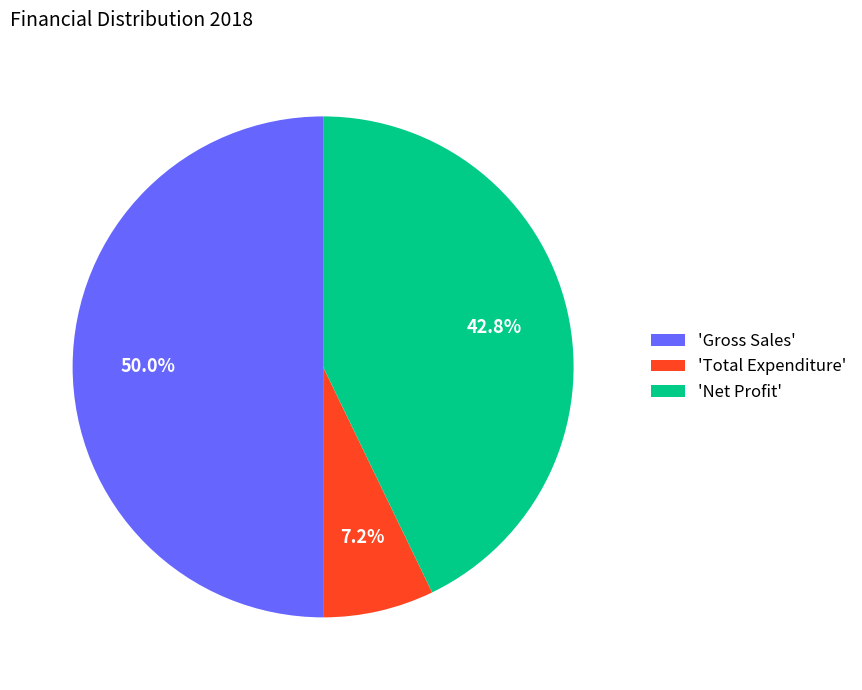

Rank the categories by value from highest to lowest.

'Gross Sales', 'Net Profit', 'Total Expenditure'